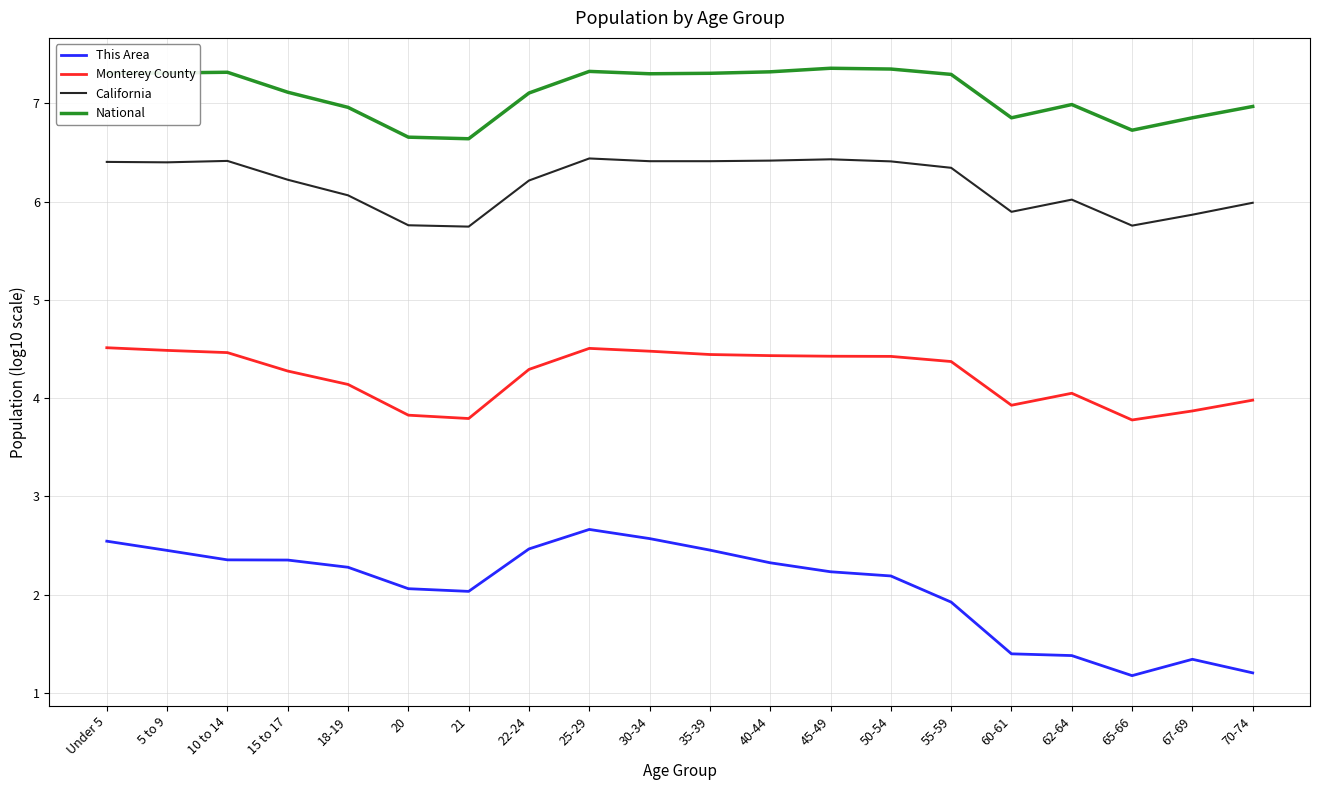

What position from the left is 10 to 14?

3